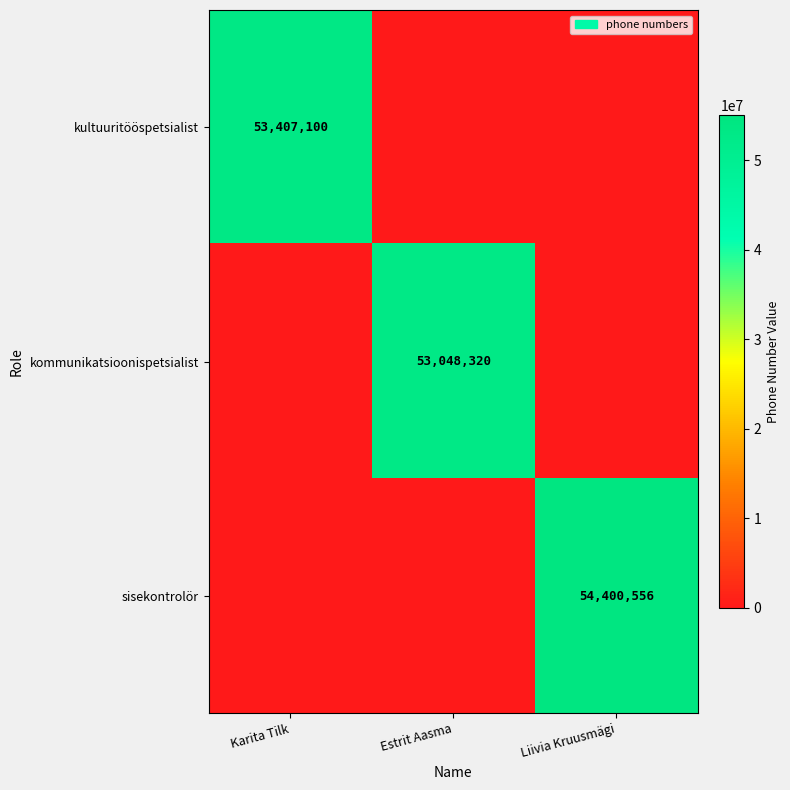

How many values in the sisekontrolör series exceed 0?

1